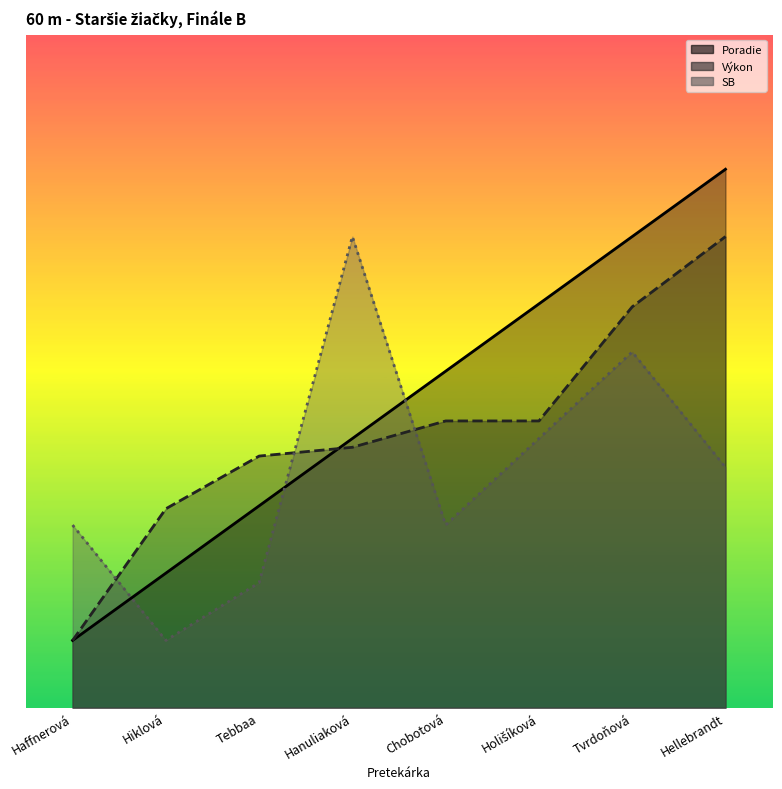

List the labels in order of Výkon value, largest first.

Hellebrandt, Tvrdoňová, Chobotová, Holišíková, Hanuliaková, Tebbaa, Hiklová, Haffnerová